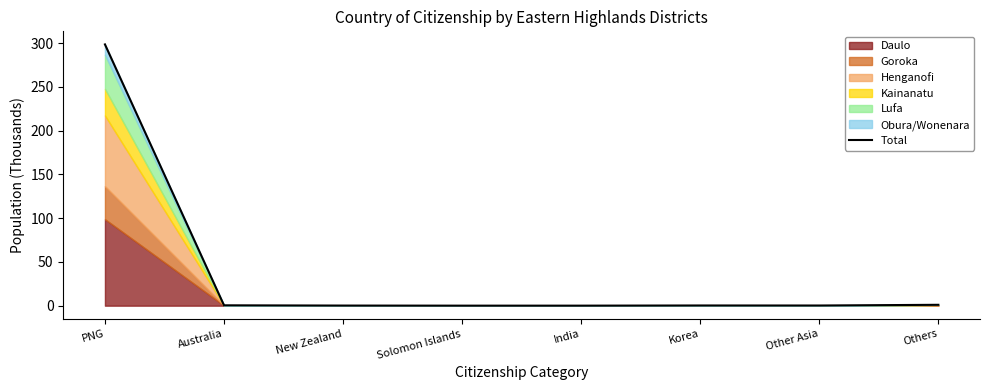

How many lines are shown in the chart?

1